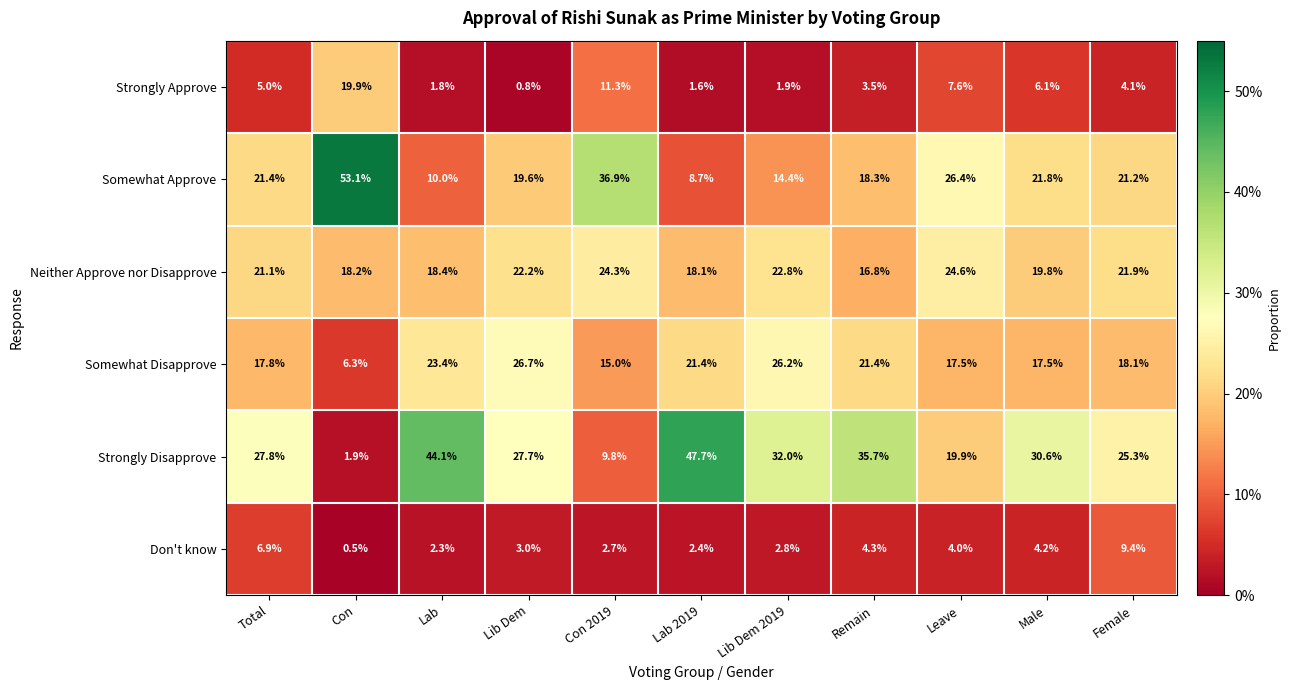

At which category is the sum across all series the highest?

Lib Dem 2019